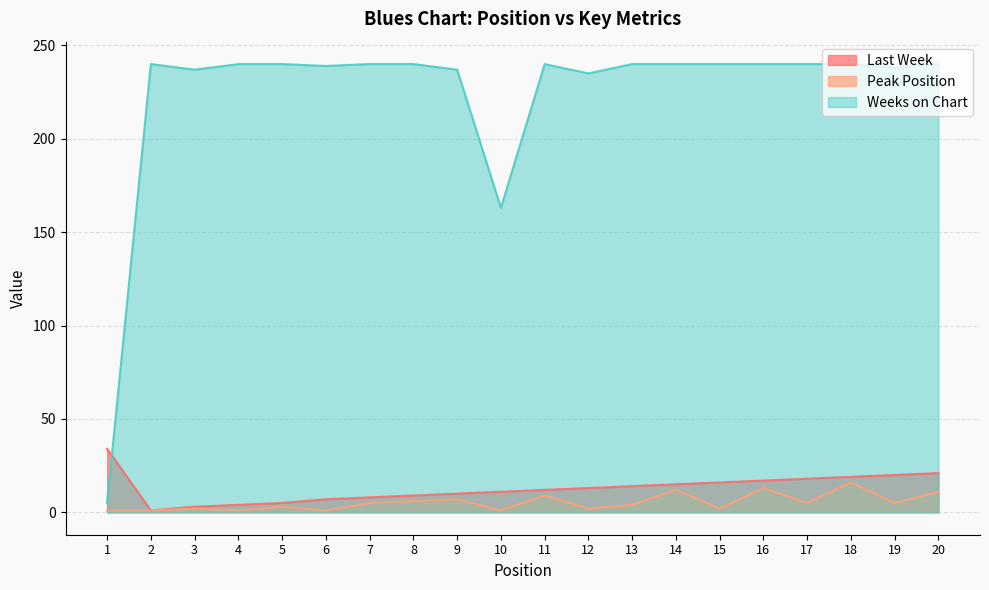

The value of Peak Position at 14 is 3. True or false?

False